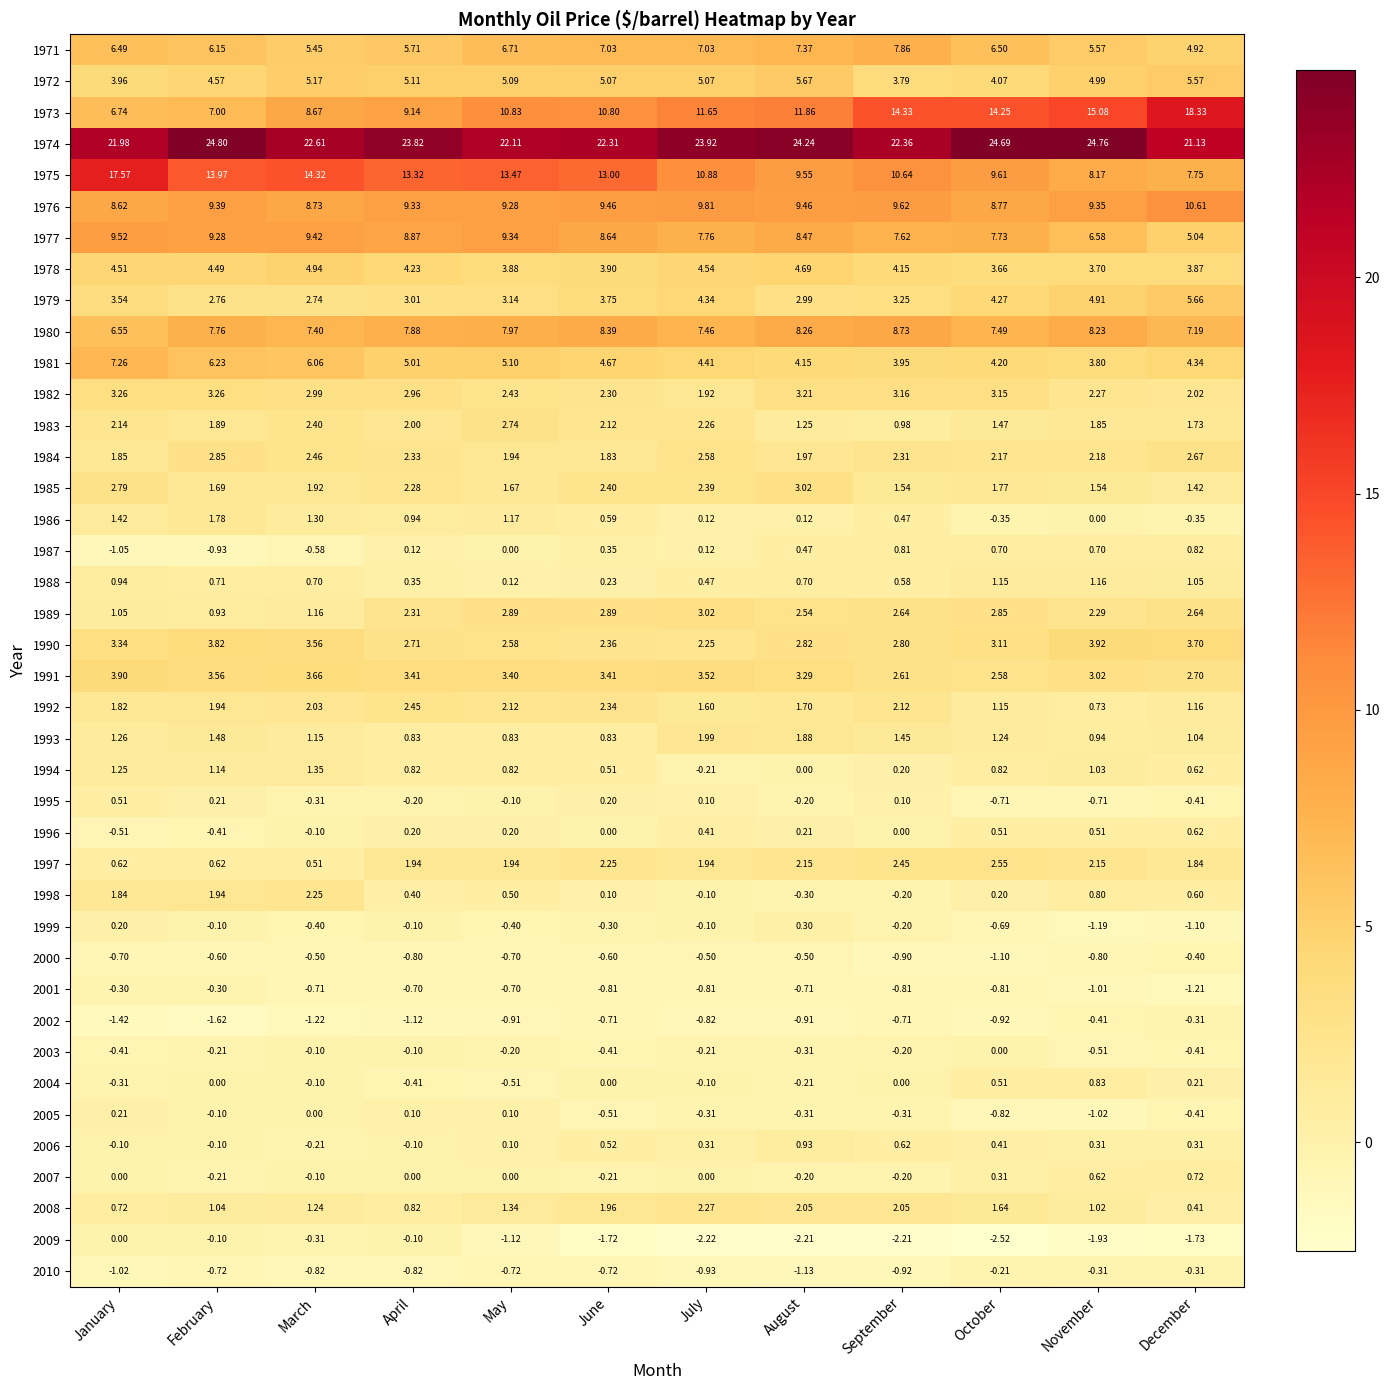

Which label corresponds to the largest value in the chart?

February